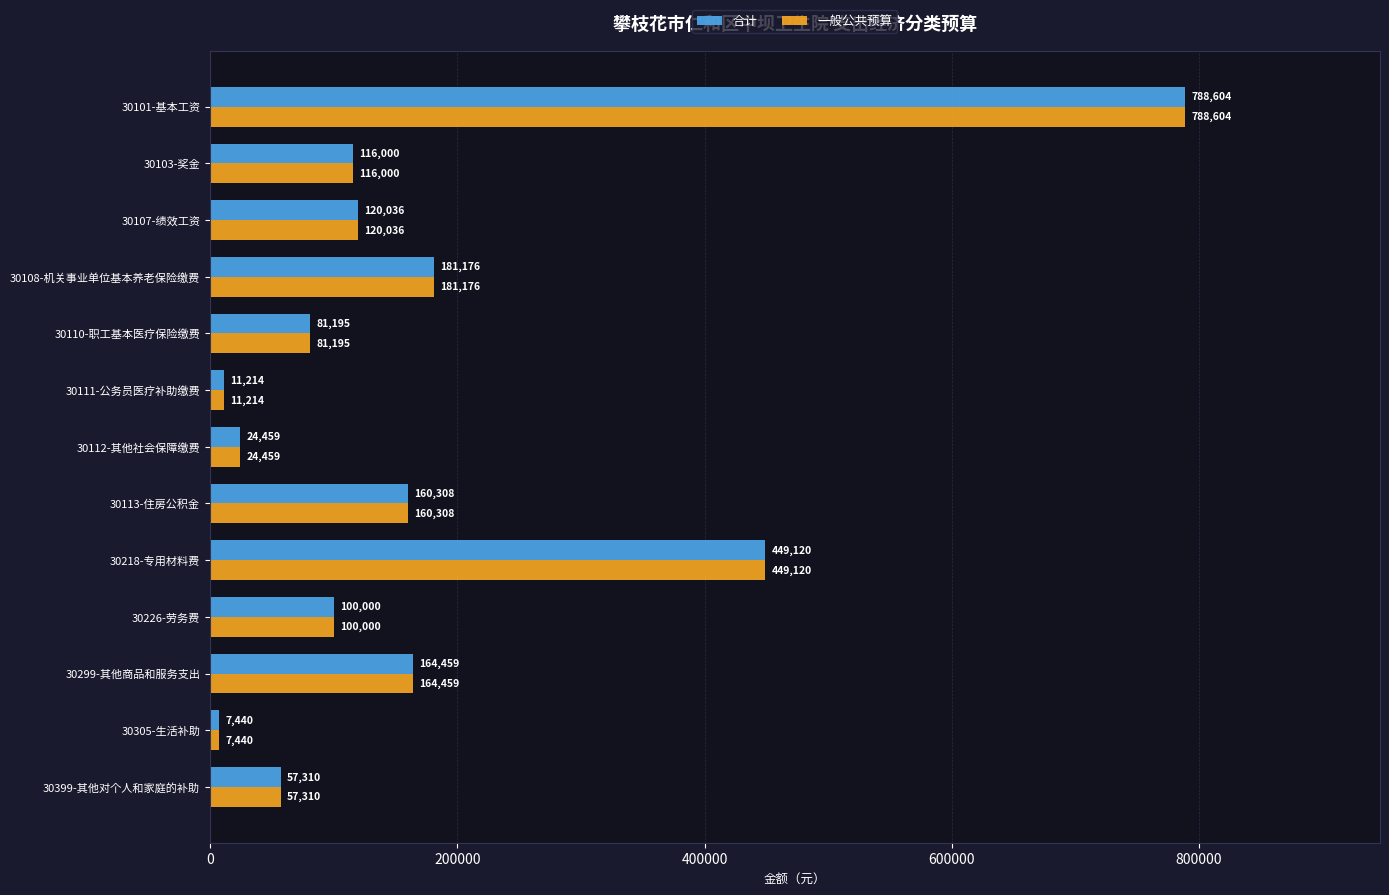

The 合计 series shows 261491.7 at 30108-机关事业单位基本养老保险缴费. True or false?

False